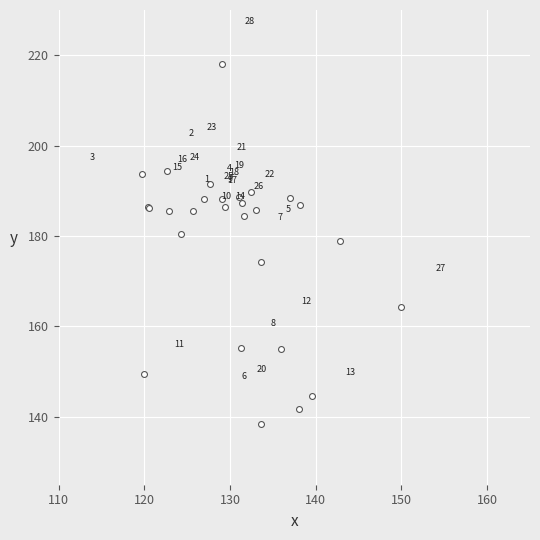

What Y value in the scatter plot is closest to 178?

178.8